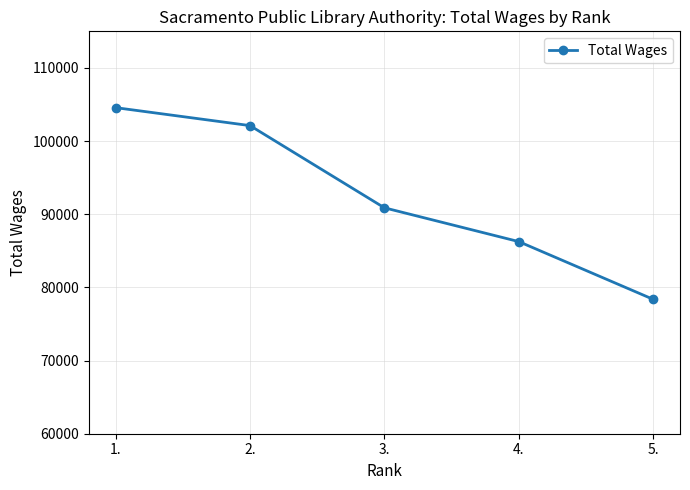

Where is the data nearest to the value 91472?

3.